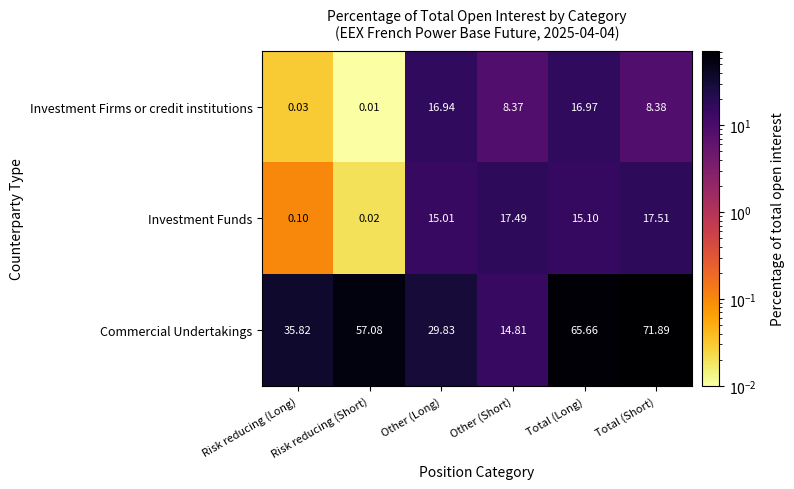

Which series changed the most between Other (Long) and Other (Short)?

Commercial Undertakings